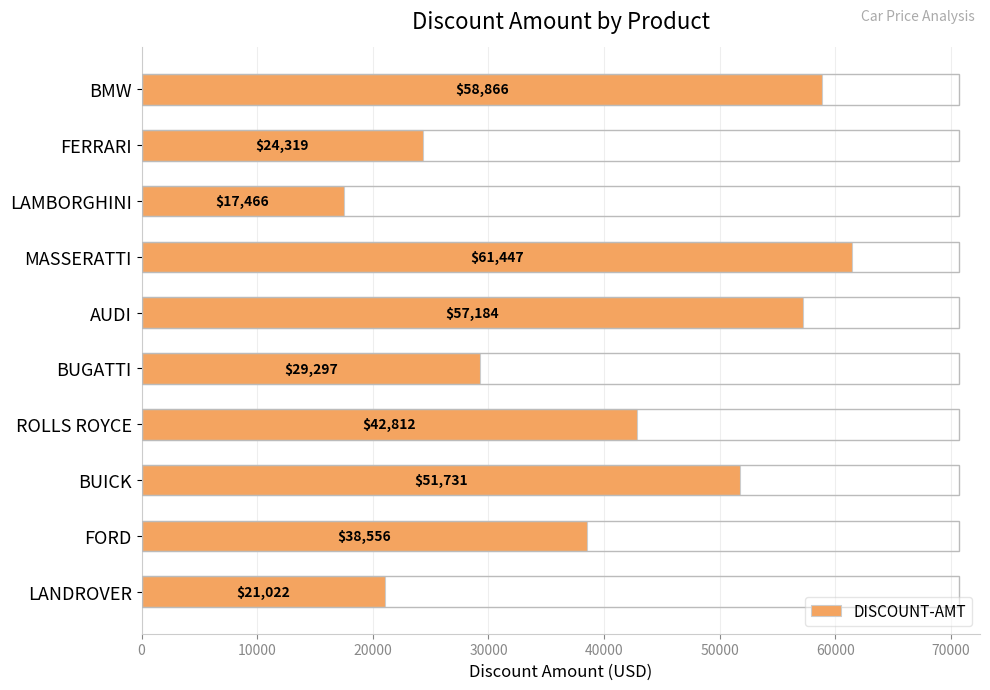

List the labels in order of value, largest first.

MASSERATTI, BMW, AUDI, BUICK, ROLLS ROYCE, FORD, BUGATTI, FERRARI, LANDROVER, LAMBORGHINI